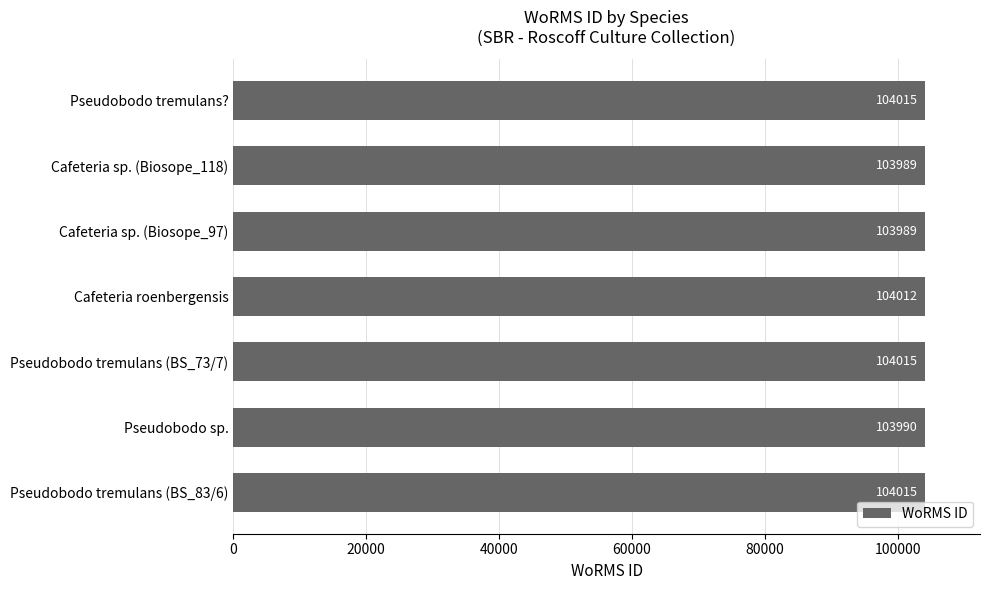

What value does the data have at Cafeteria sp. (Biosope_97)?

103989